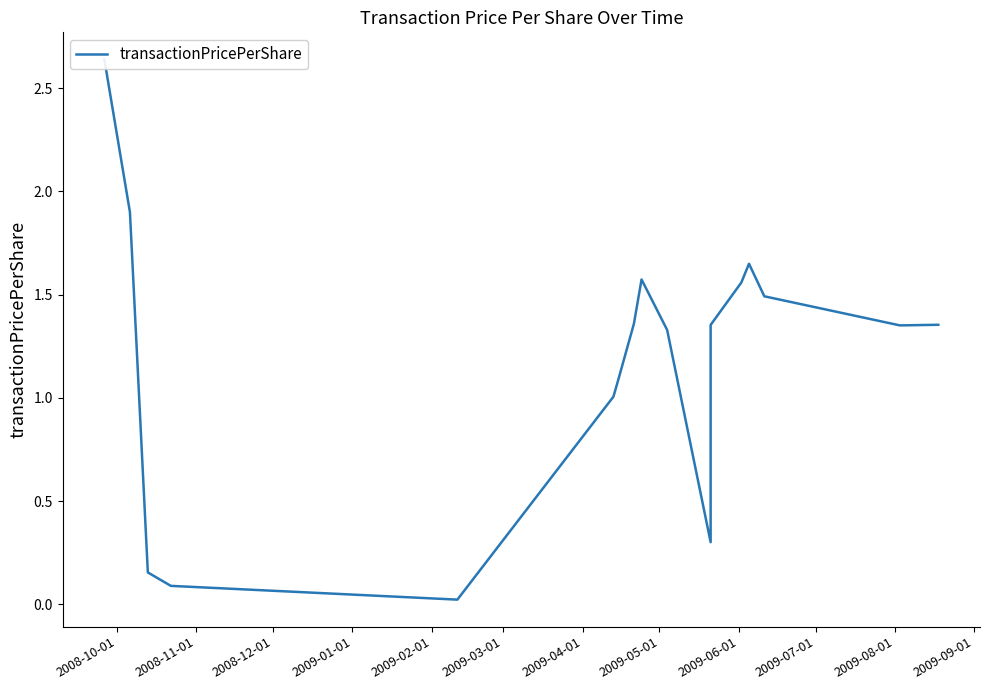

Where is the first local minimum?

2009-02-01